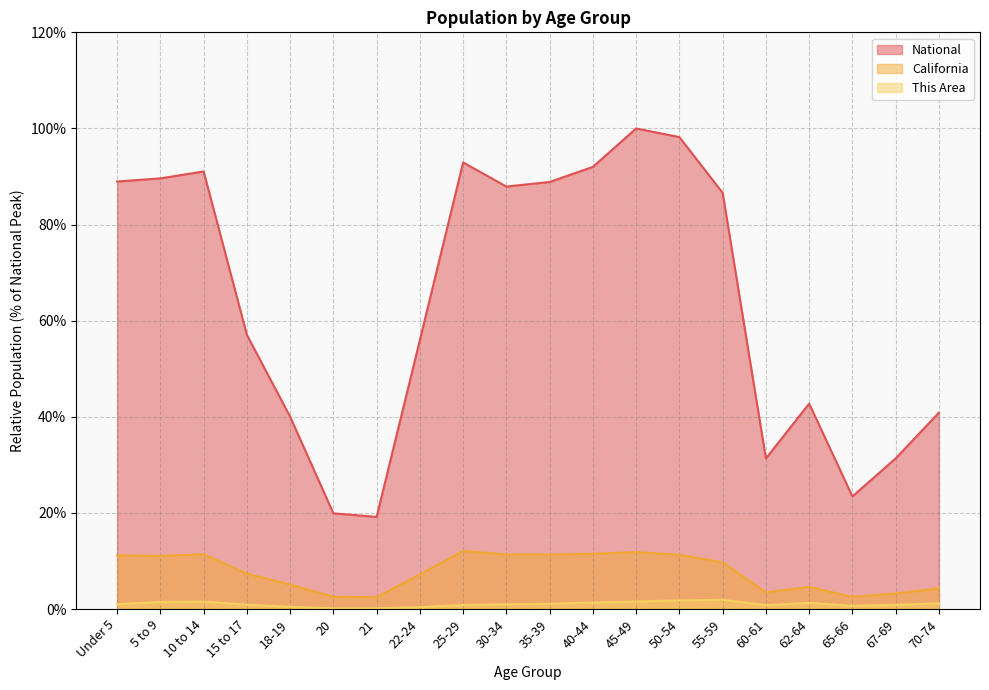

Reading right to left, what are all the values shown in this chart?

This Area: 1.2	0.8	0.7	1.3	0.8	1.9	1.8	1.6	1.4	1.1	1.0	0.8	0.4	0.2	0.1	0.5	0.9	1.5	1.5	1.0
California: 4.3	3.2	2.5	4.6	3.5	9.7	11.3	11.8	11.5	11.3	11.3	12.1	7.2	2.4	2.5	5.1	7.3	11.4	11.0	11.1
National: 40.9	31.3	23.4	42.7	31.3	86.6	98.2	100.0	92.0	88.9	87.9	92.9	56.0	19.2	19.9	40.0	57.0	91.1	89.6	89.0